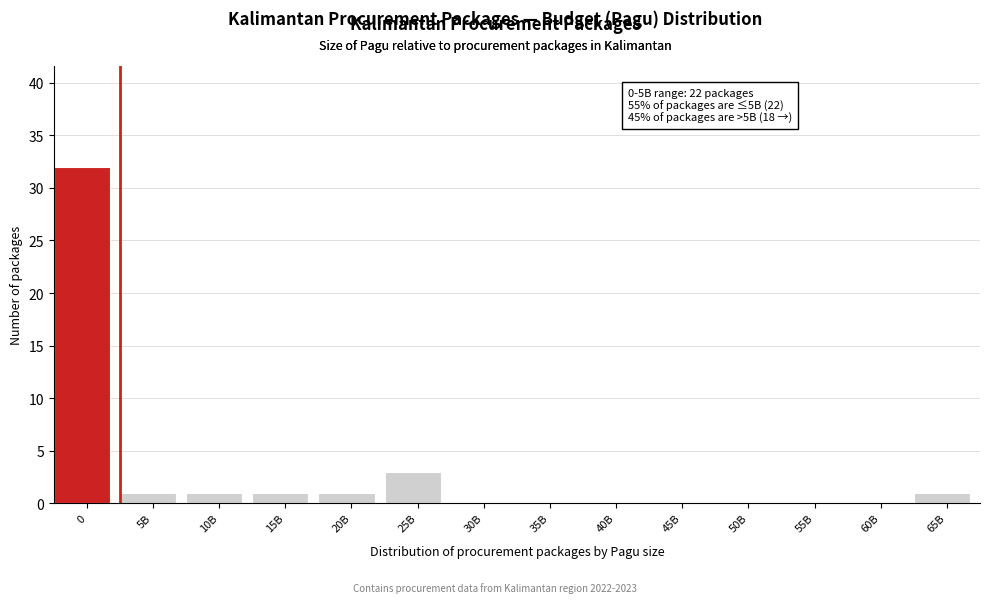

Reading right to left, transcribe all the data shown in this chart.

65B=1	60B=0	55B=0	50B=0	45B=0	40B=0	35B=0	30B=0	25B=3	20B=1	15B=1	10B=1	5B=1	0=32